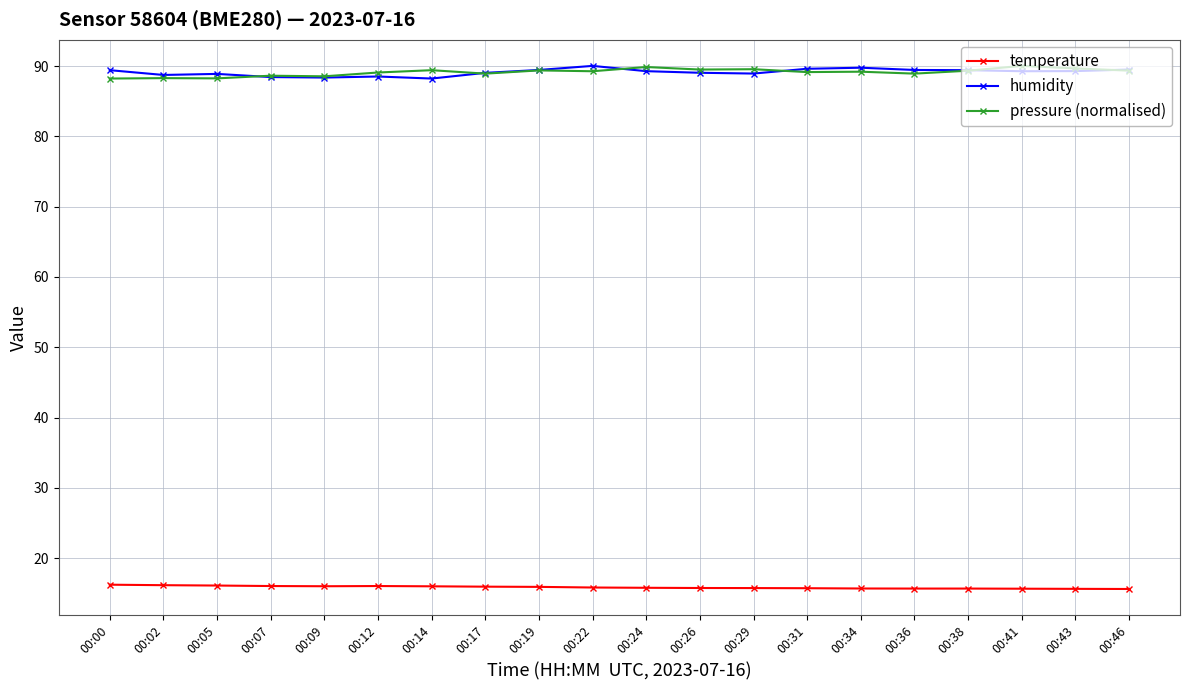

What is the minimum value shown in the chart?

15.6